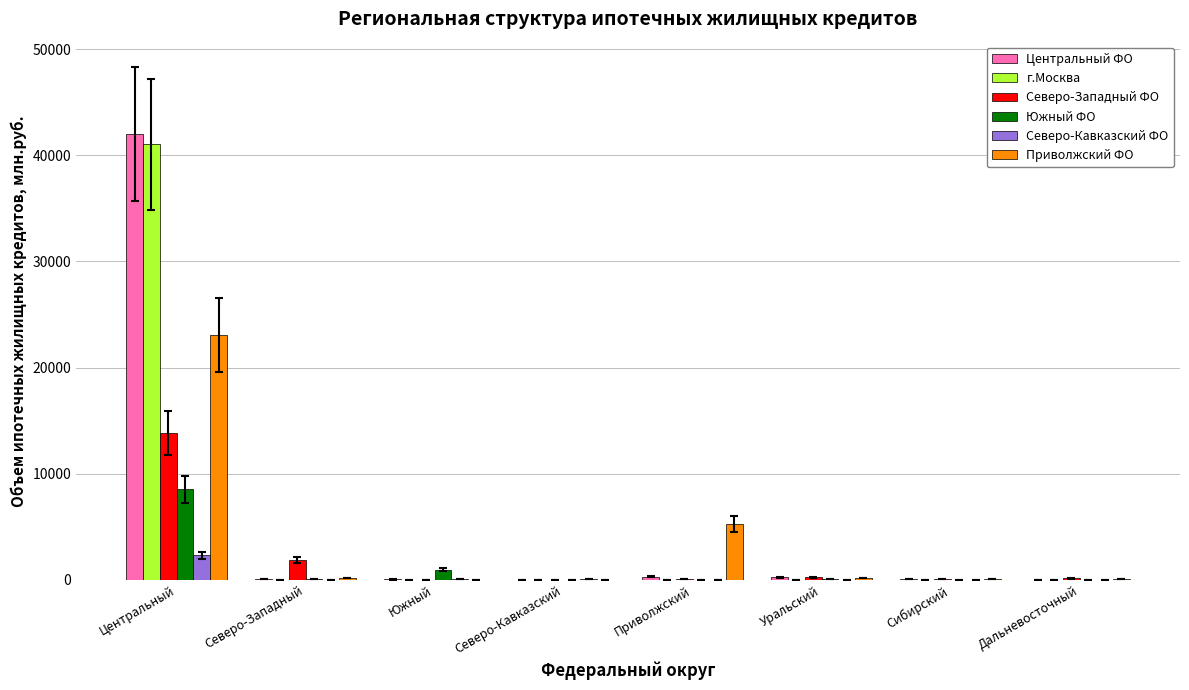

At which category is the sum across all series the highest?

Центральный